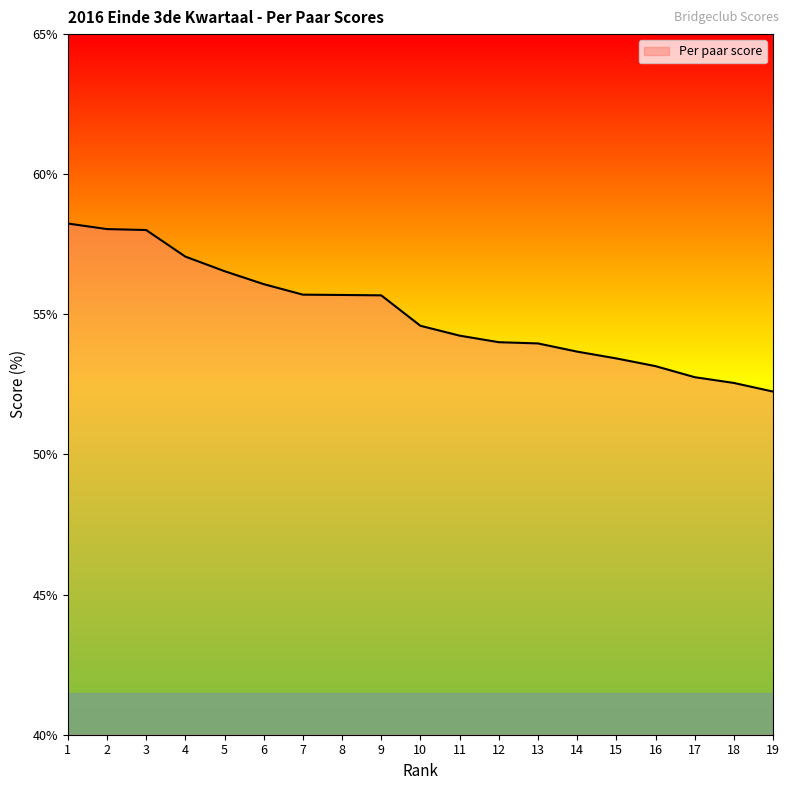

Between 16 and 19, which is larger?

16